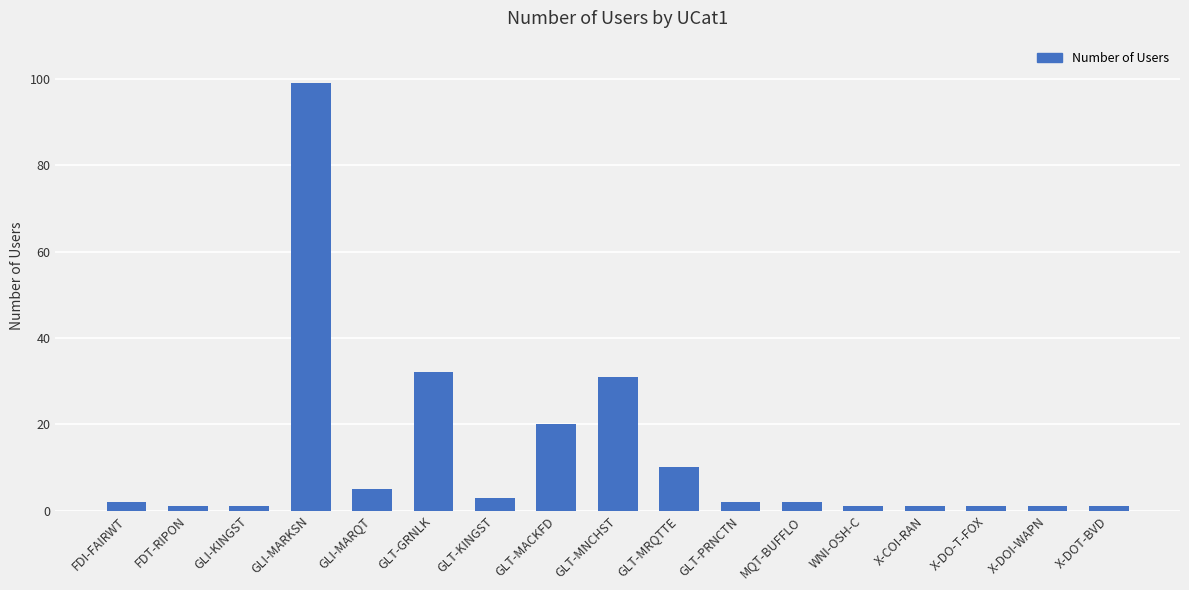

What is the value of the 13th bar from the left?

1